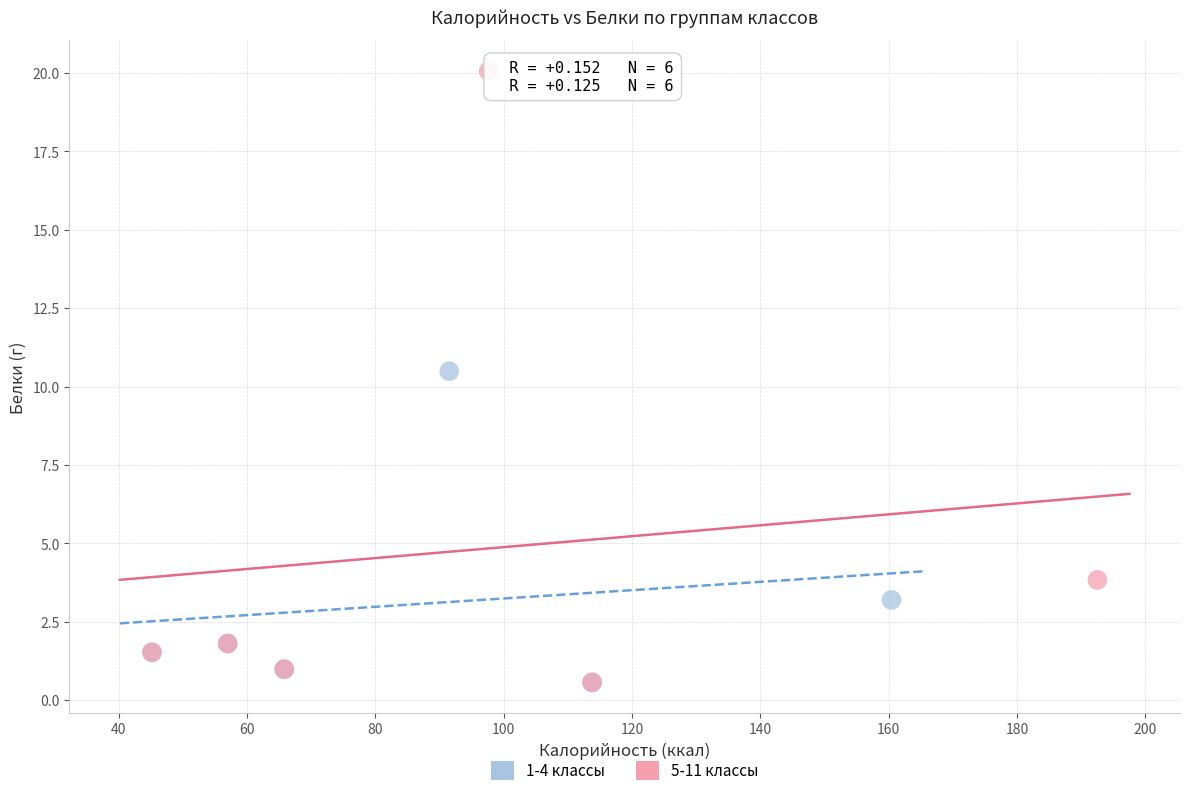

Which series has the largest Y range (max minus min)?

5-11 классы